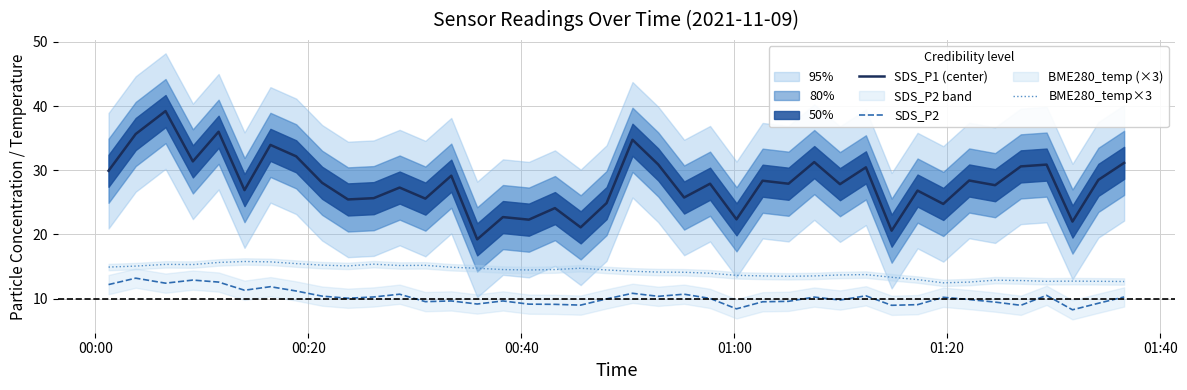

What is the minimum value for SDS_P1 (center)?

19.2